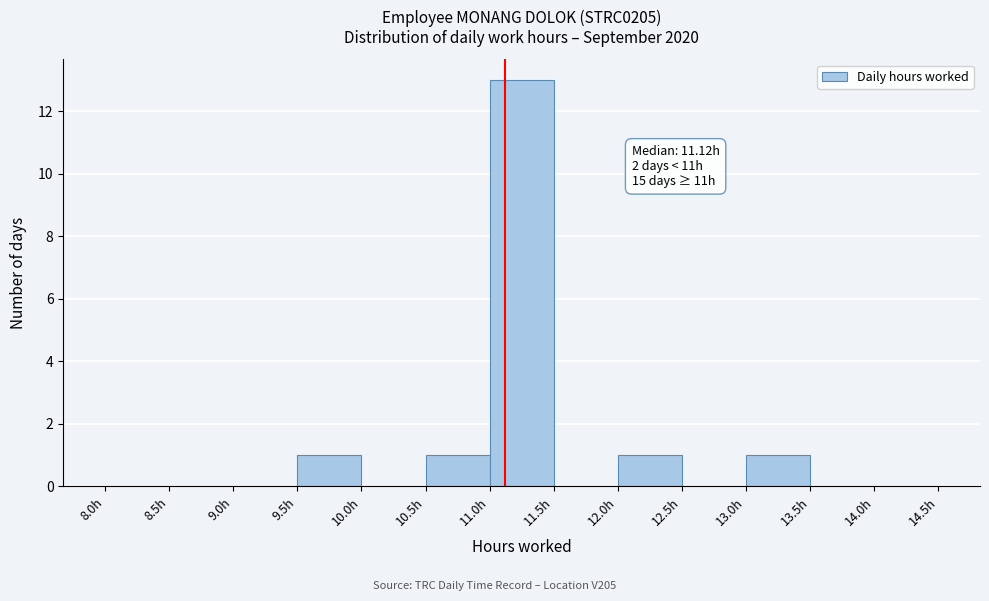

Over which range of the x-axis is the bar tallest?

11.0 to 11.5